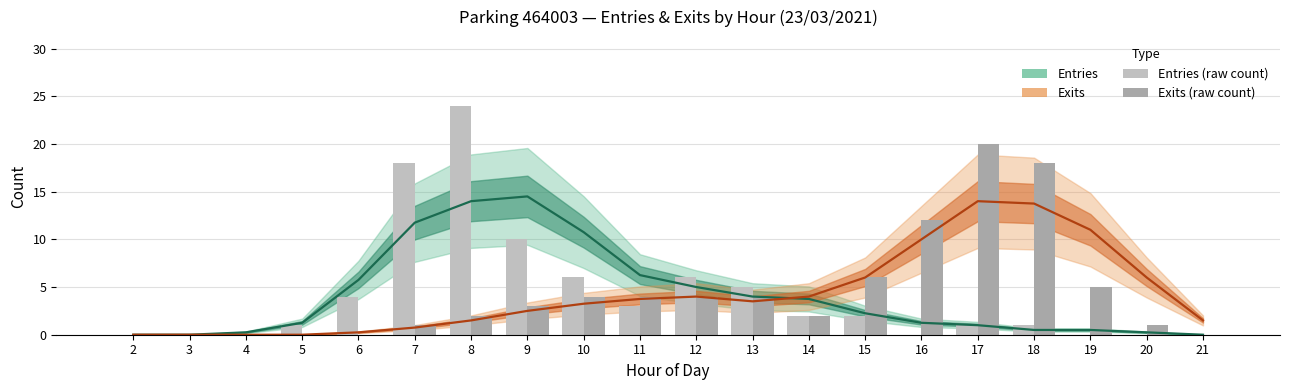

What is the sum of the Entries (estimate) values at 21 and 15?

2.2